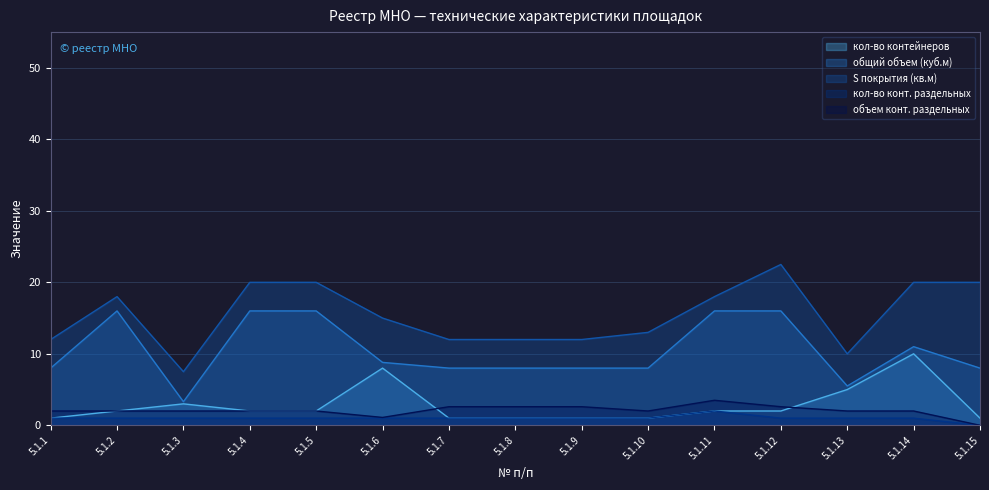

True or false: кол-во конт. раздельных and S покрытия (кв.м) cross at least once.

False